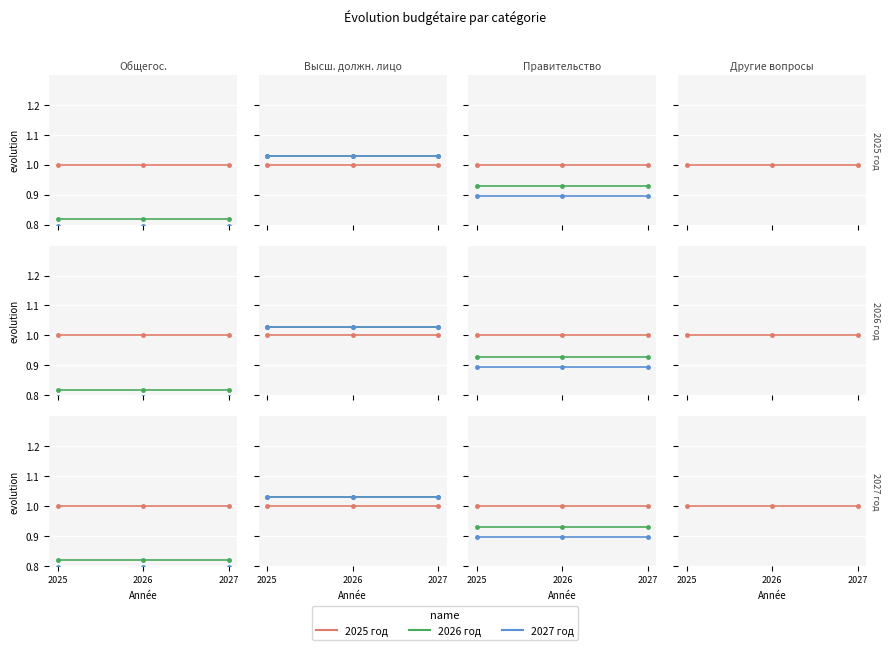

At which category is the sum across all series the highest?

2025